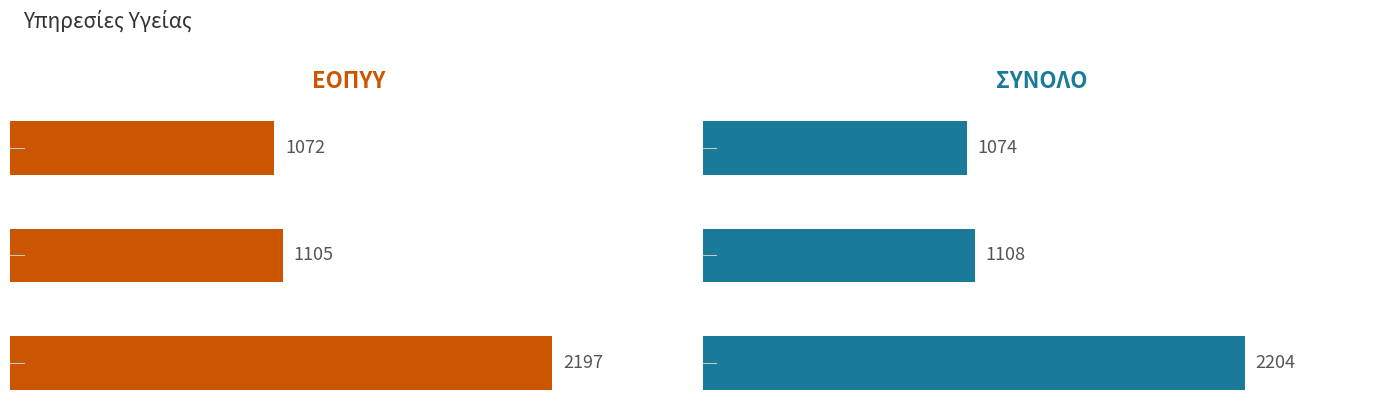

At ΑΡΙΘΜΟΣ ΕΙΣΑΓΩΓΩΝ, list the series in order from largest to smallest.

ΣΥΝΟΛΟ, ΕΟΠΥΥ